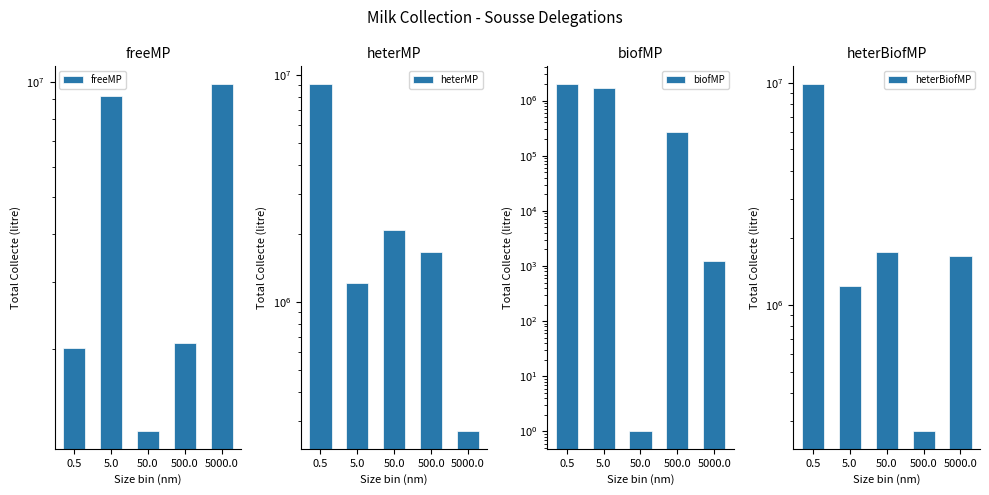

What is the label of the 1st bar from the left?

0.5